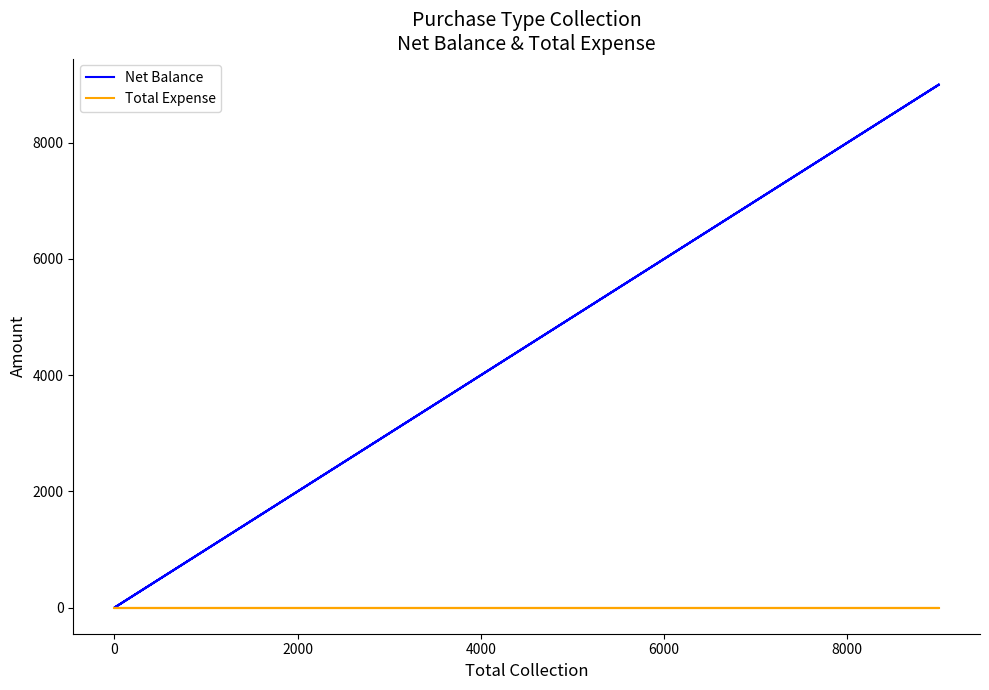

What is the maximum value shown in the chart?

9000